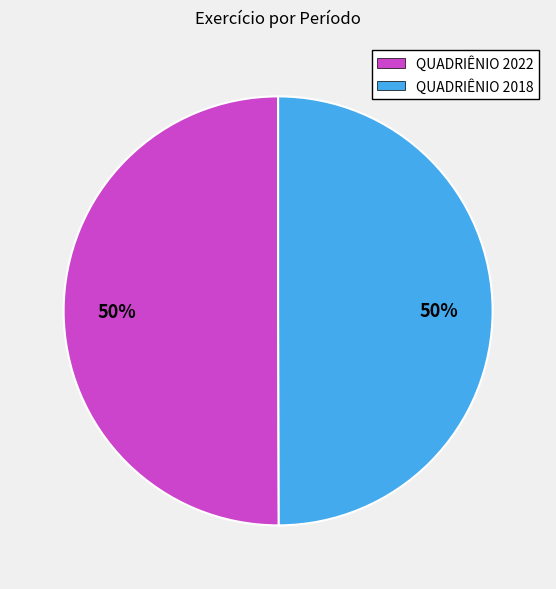

To the nearest percent, what portion does QUADRIÊNIO 2018 represent?

50%